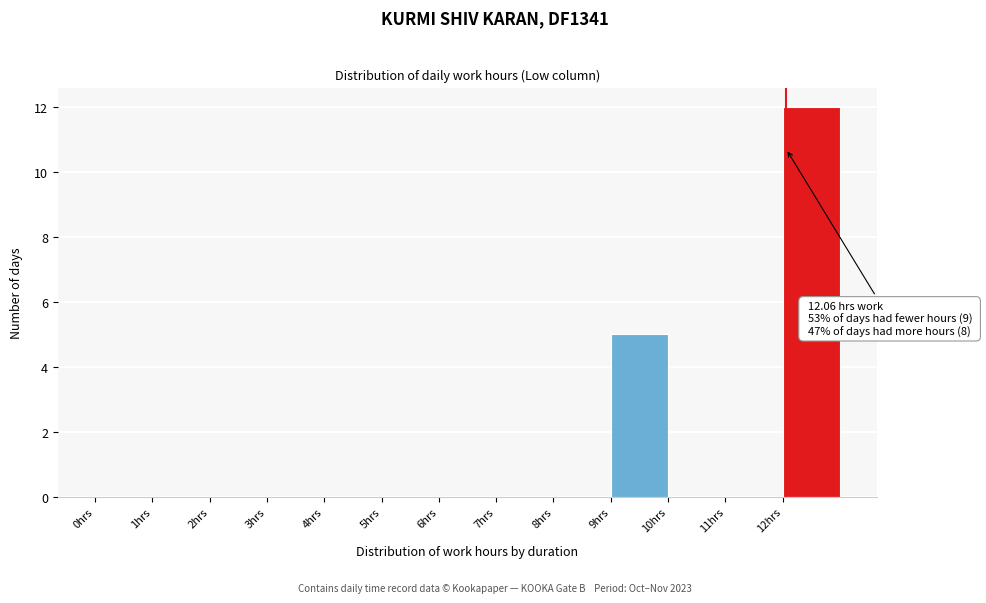

Over which range of the x-axis is the bar tallest?

12 to 13